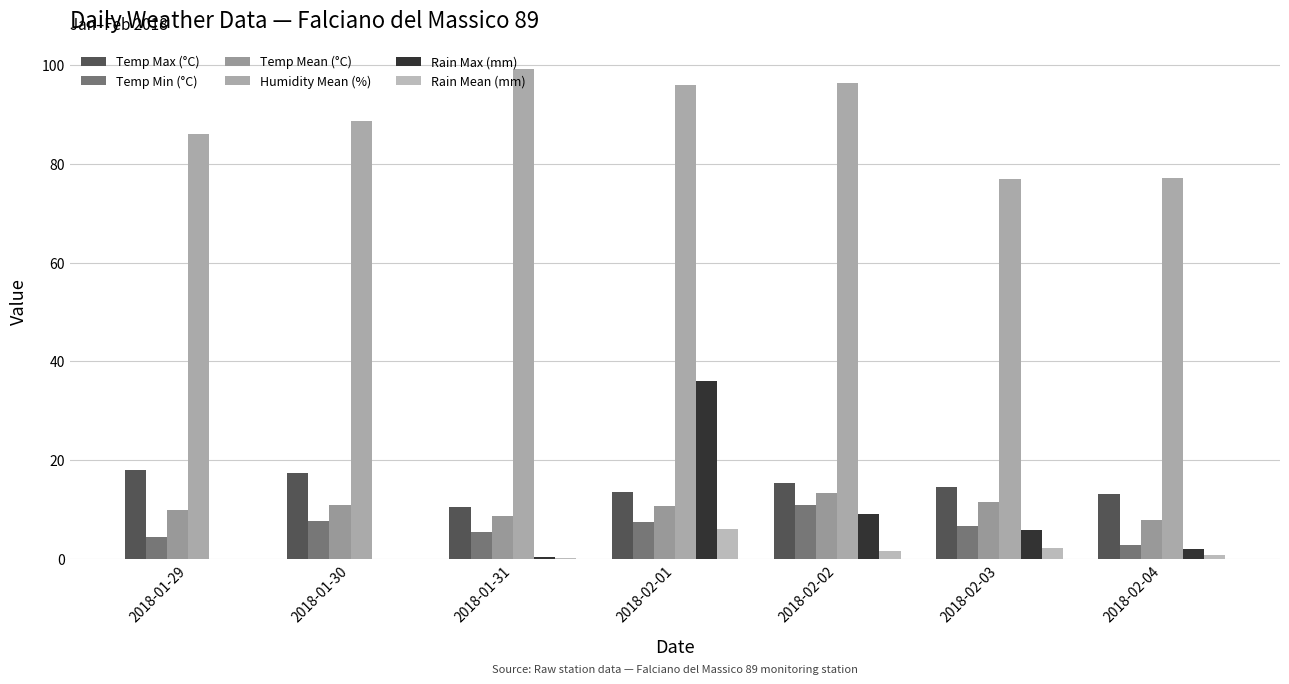

Are the bars grouped side by side (vs. stacked)?

Yes